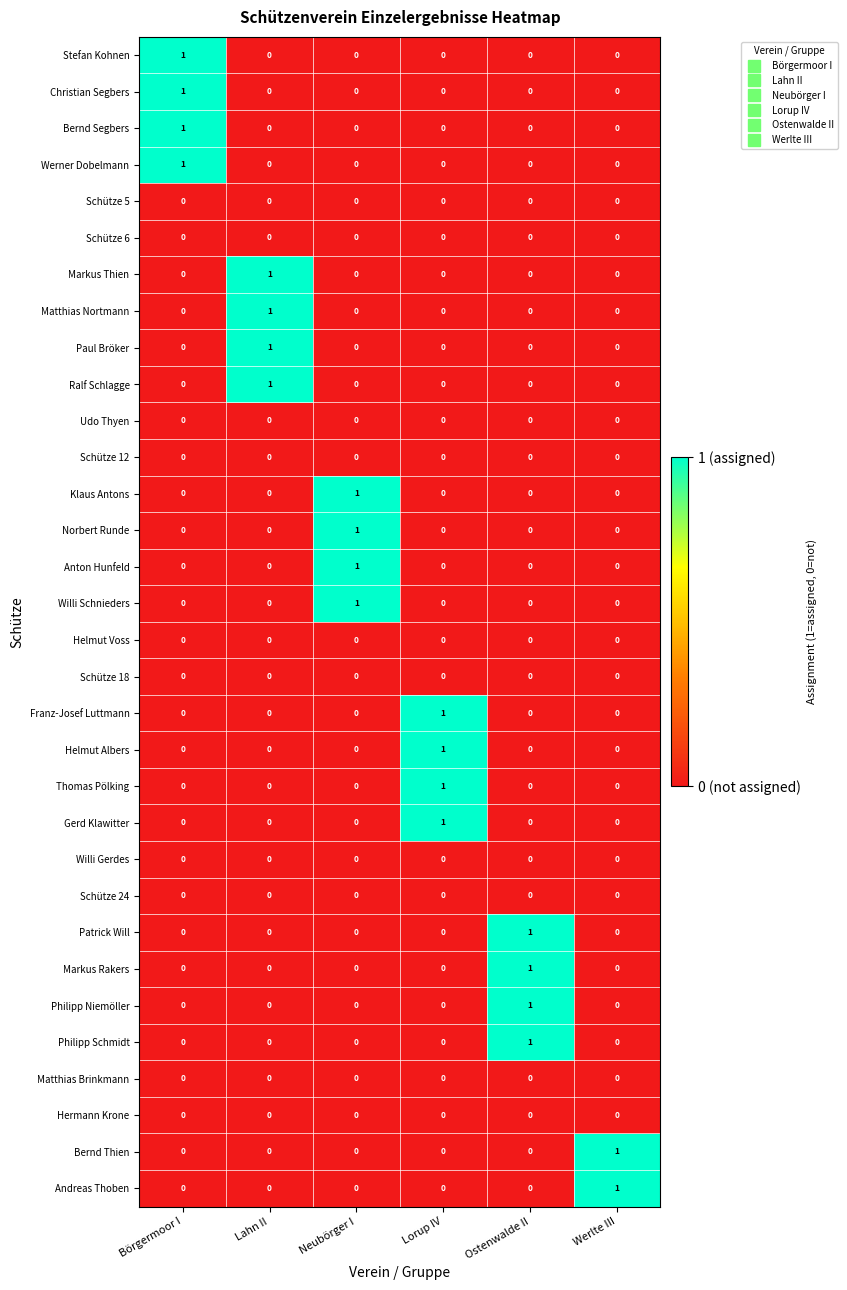

How many Philipp Niemöller values are between 0 and 1?

6